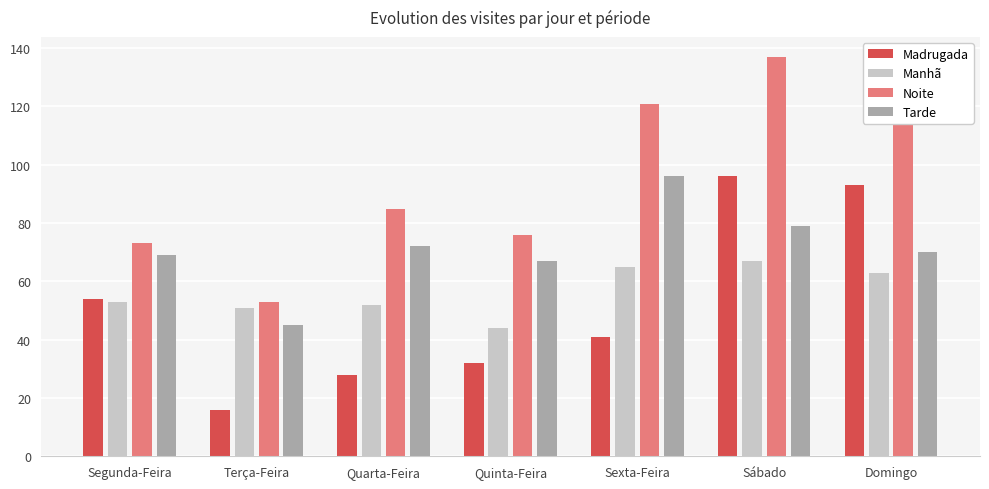

At which category is the sum across all series the highest?

Sábado